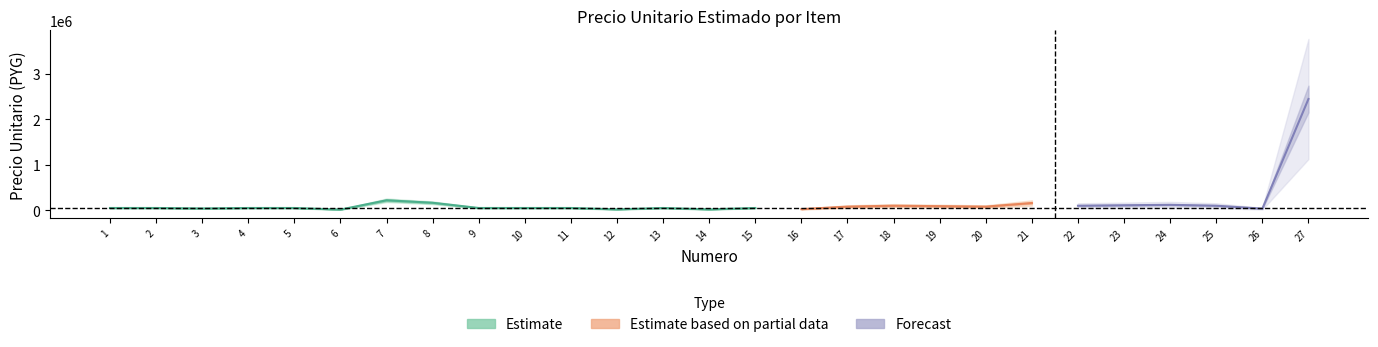

What is the change in value from 22 to 24?

+20000